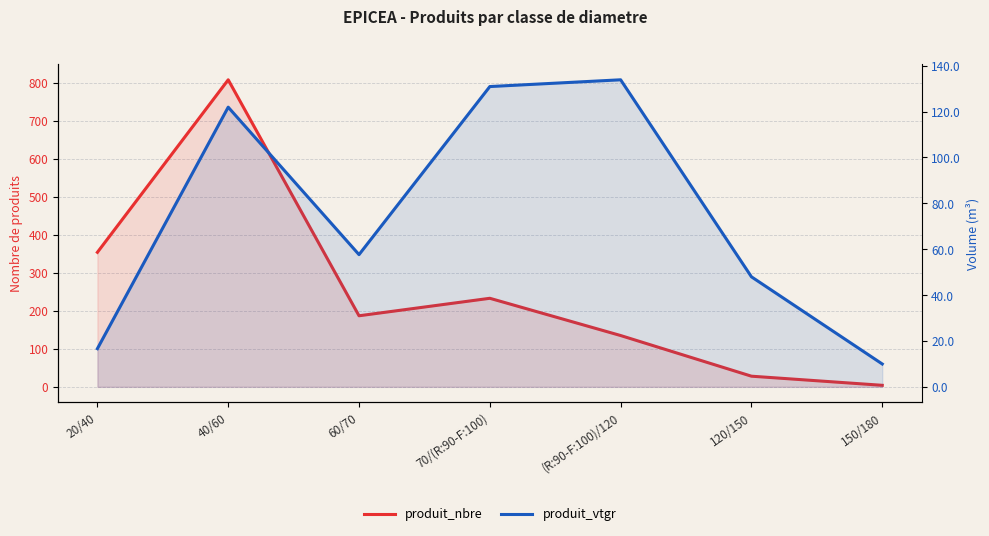

What is the difference between the maximum and minimum values in the produit_vtgr series?

123.9